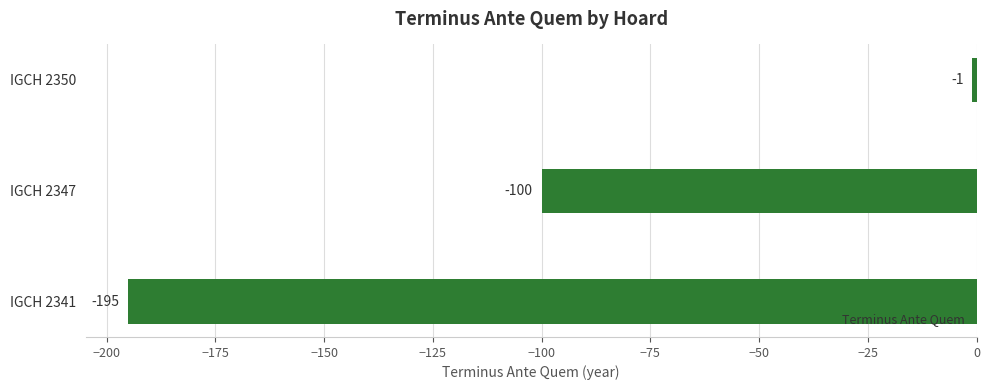

Does the chart contain any negative values?

Yes